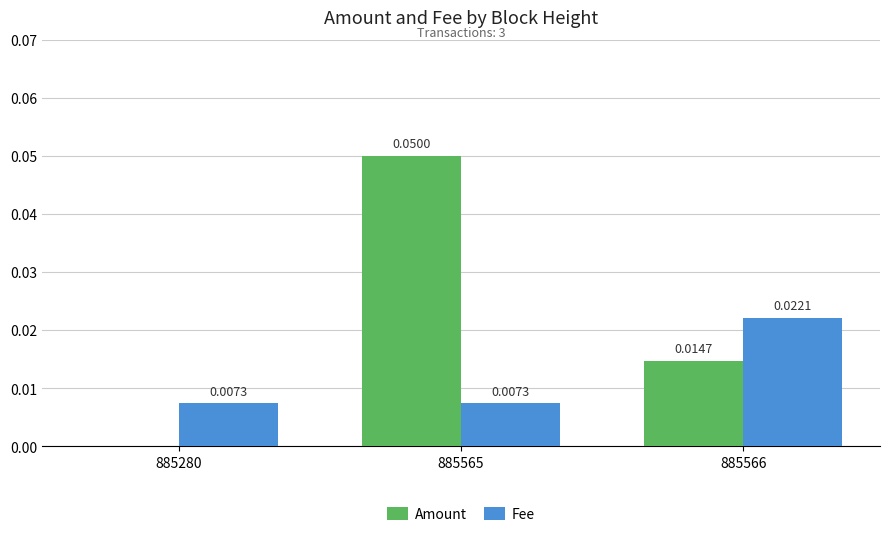

How many data points in Amount are above 0?

2